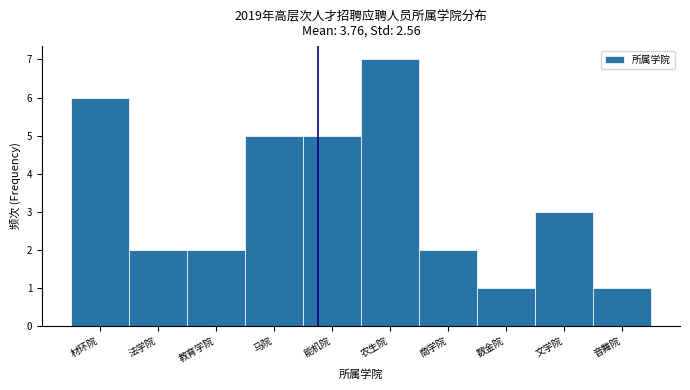

Reading left to right, extract all data points from this chart.

6	2	2	5	5	7	2	1	3	1